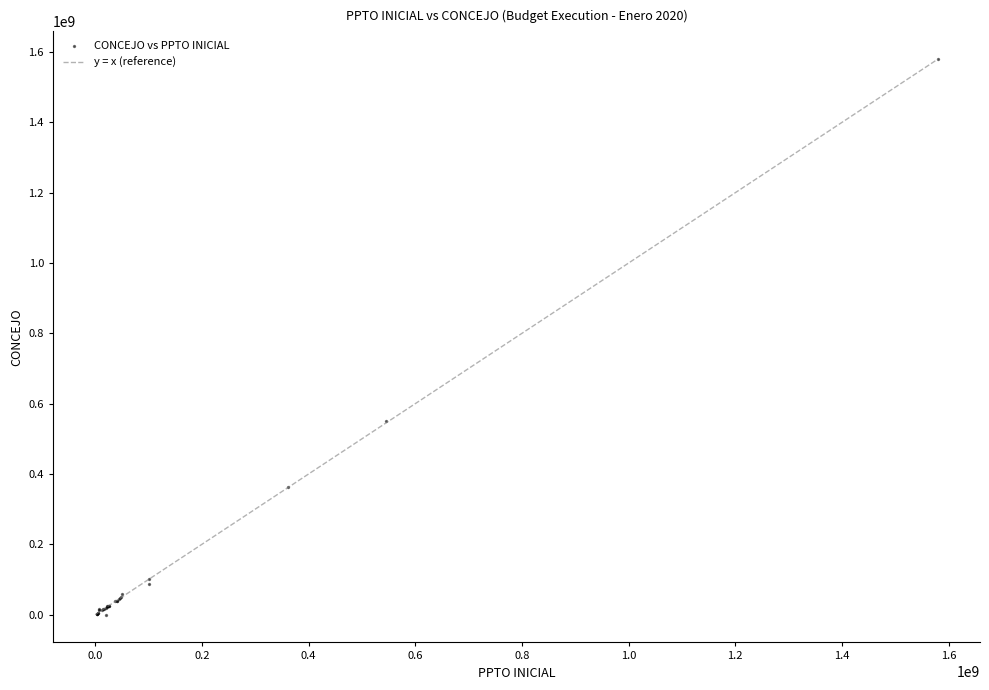

What Y value in the scatter plot is closest to 790024418?

551713198